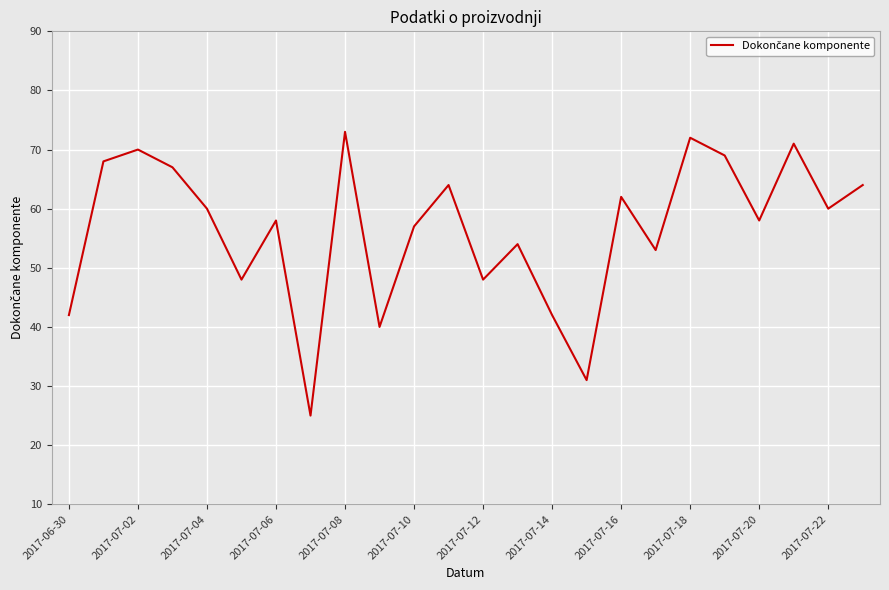

What is the difference between the maximum and minimum values?

48